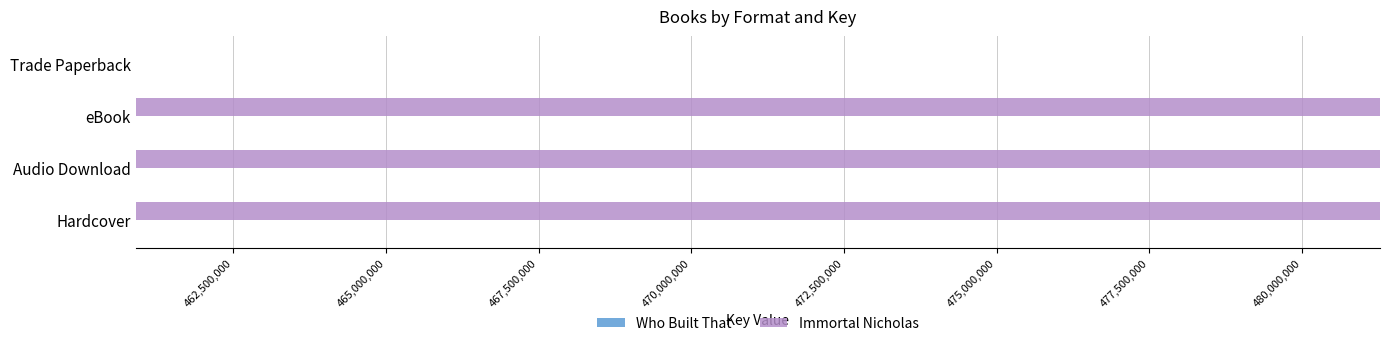

Reading left to right, transcribe all the data shown in this chart.

Who Built That: 0.3	0.3	0.3	0.3
Immortal Nicholas: 20372284.0	20372284.0	20372284.0	0.0